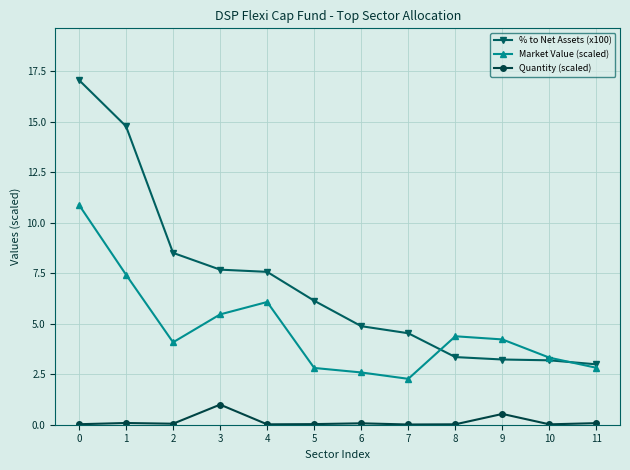

List the series in order of their peak value, lowest first.

Quantity (scaled), Market Value (scaled), % to Net Assets (x100)